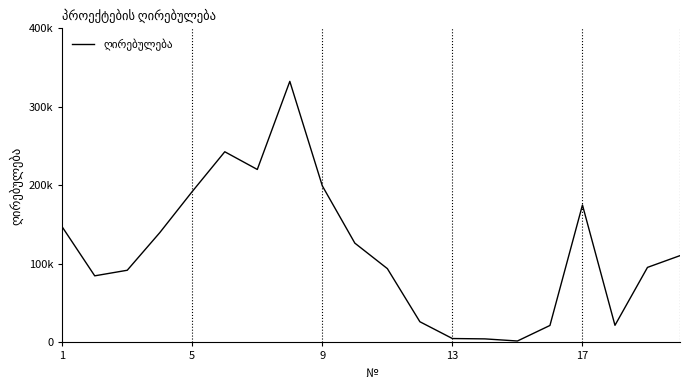

What is the value of the 16th point from the left?

21594.5